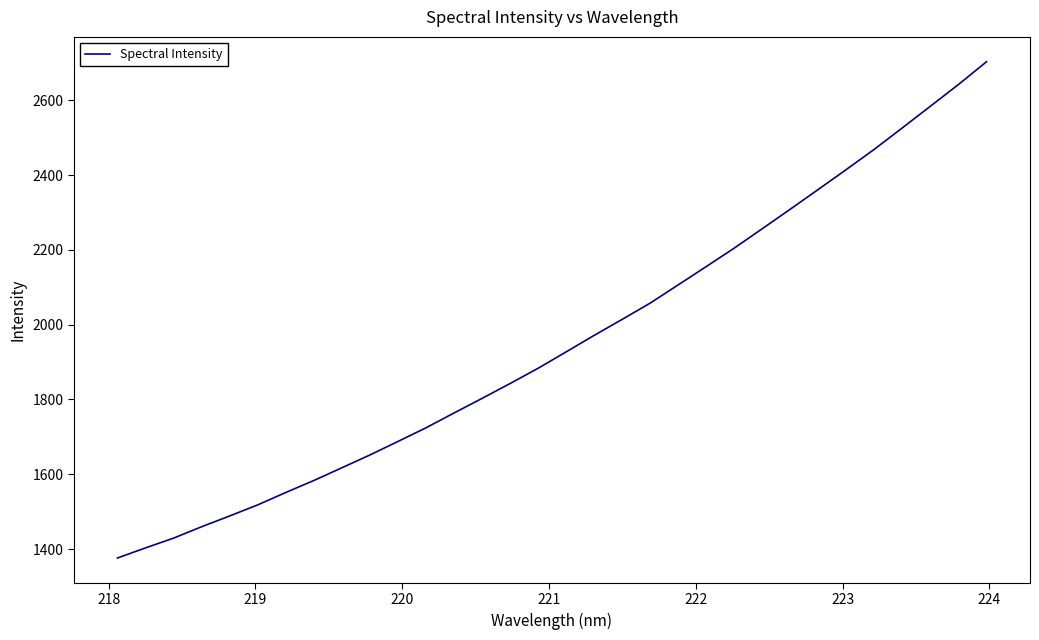

What is the maximum value shown in the chart?

2703.0